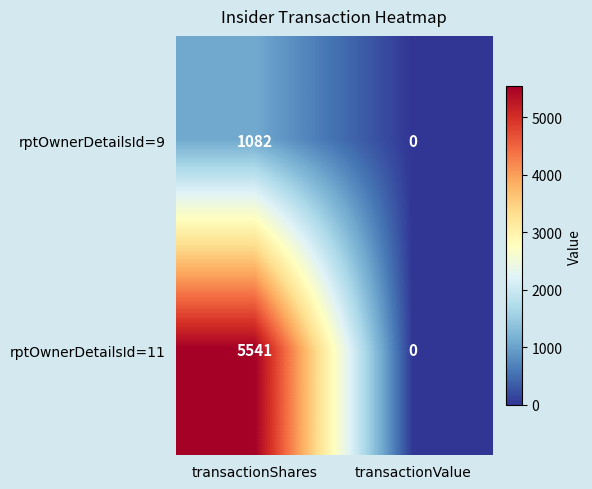

What is the difference between the rptOwnerDetailsId=11 values at transactionValue and transactionShares?

5541